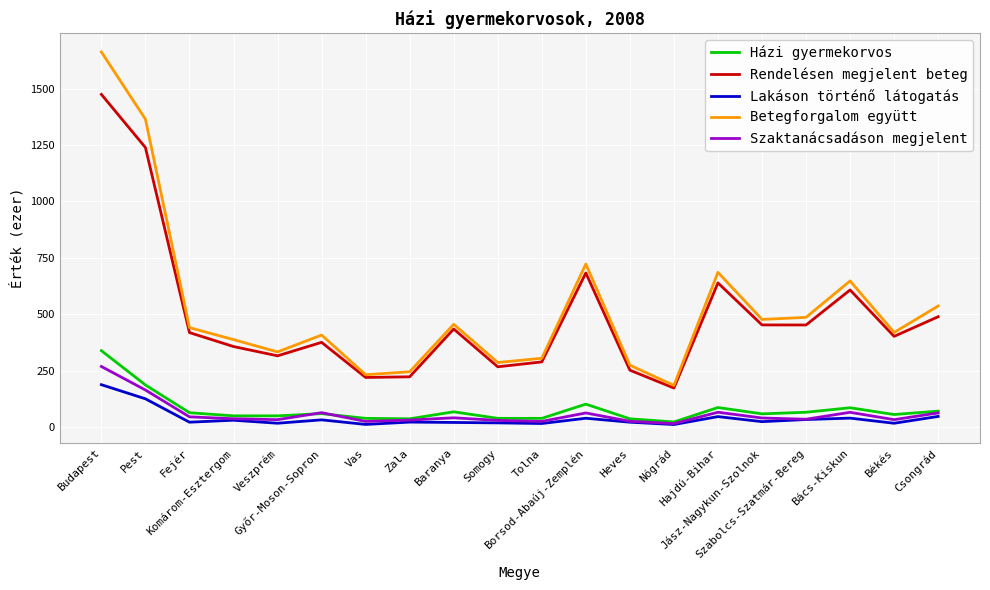

What is the average value of the Házi gyermekorvos series?

78.0